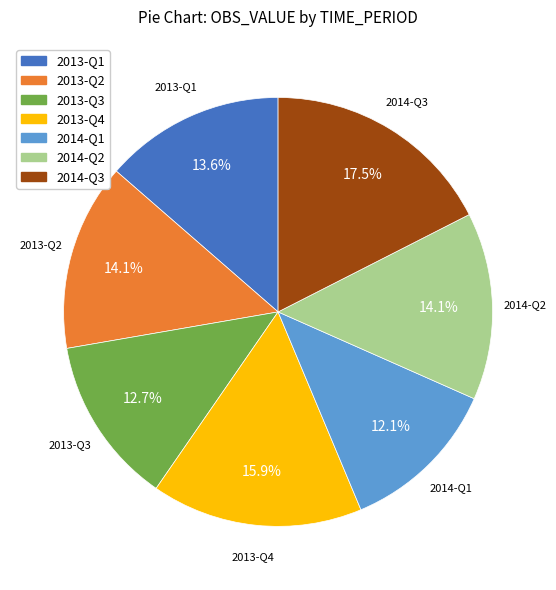

How many slices are in this pie chart?

7